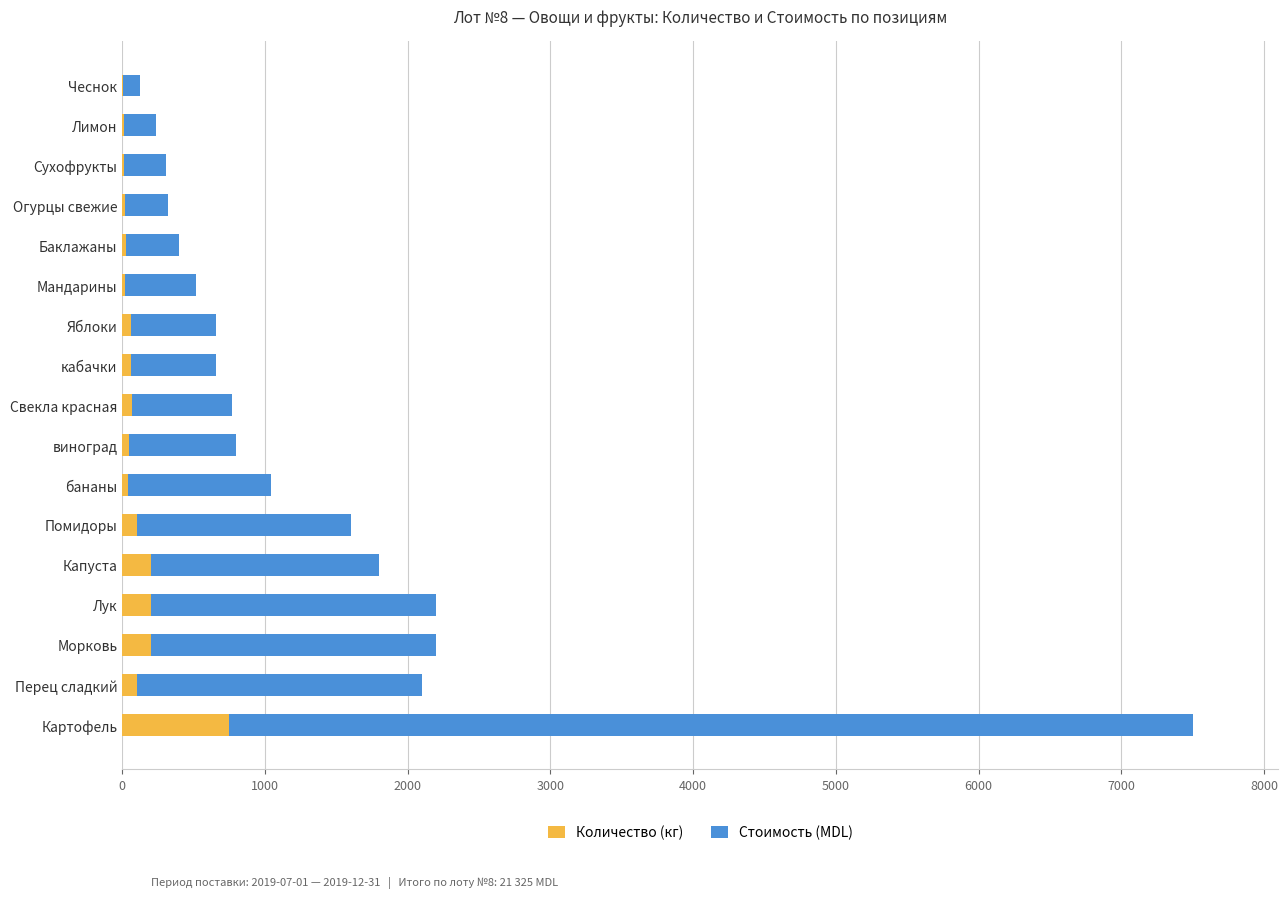

The Количество (кг) series shows 200 at Капуста. True or false?

True